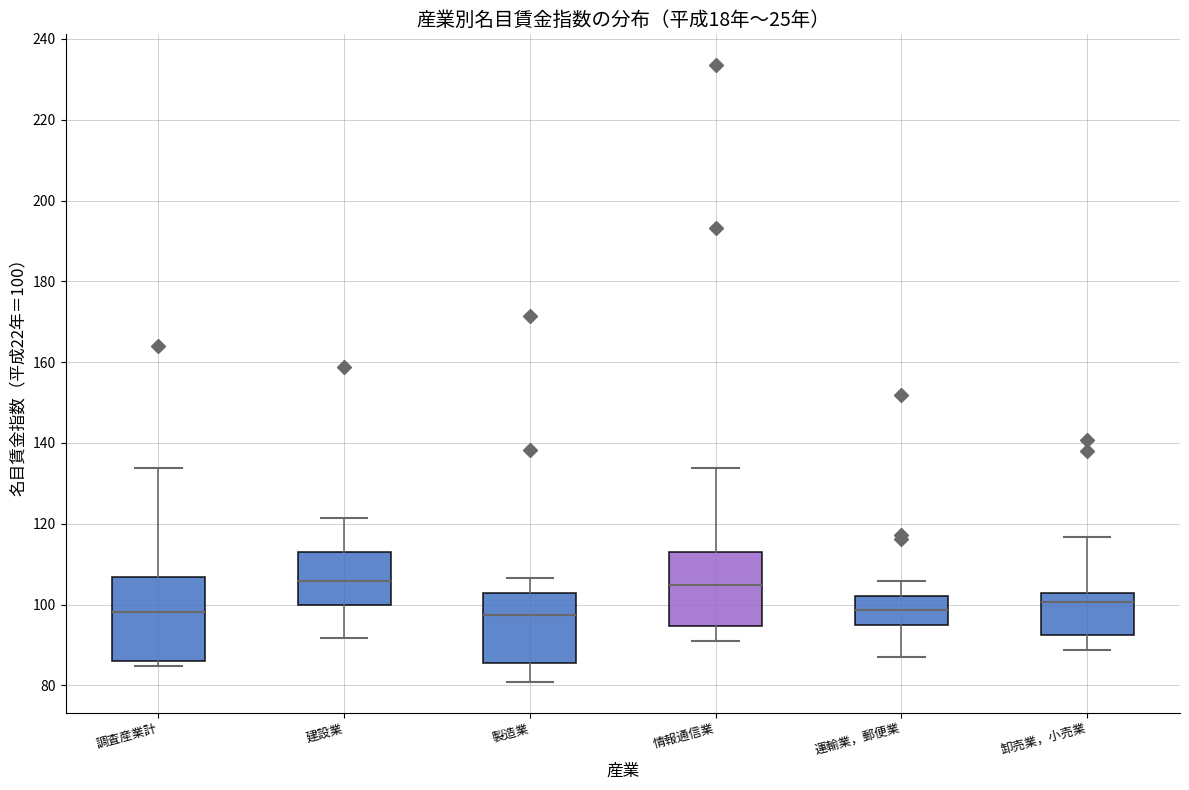

Reading left to right, read every box against the y-axis: the position of its median line, the range the box covers, and the ends of its whiskers. The values are not printed on the chart, so give them approximately, as read against the axis.

調査産業計: median 98, box 86 to 106, whiskers 84 to 134
建設業: median 106, box 100 to 114, whiskers 92 to 122
製造業: median 98, box 86 to 102, whiskers 80 to 106
情報通信業: median 104, box 94 to 112, whiskers 90 to 134
運輸業，郵便業: median 98, box 94 to 102, whiskers 88 to 106
卸売業，小売業: median 100, box 92 to 102, whiskers 88 to 116